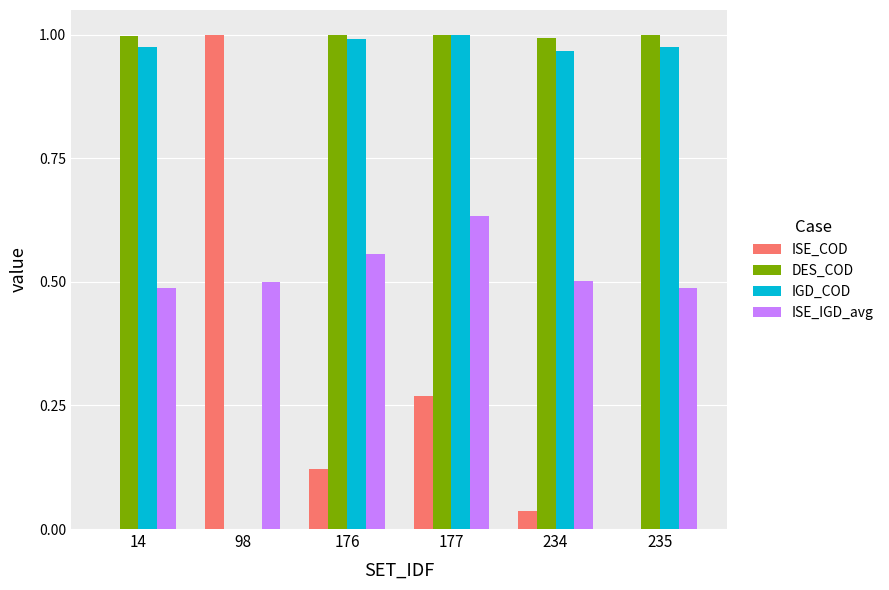

Which series has the largest total across all categories?

DES_COD